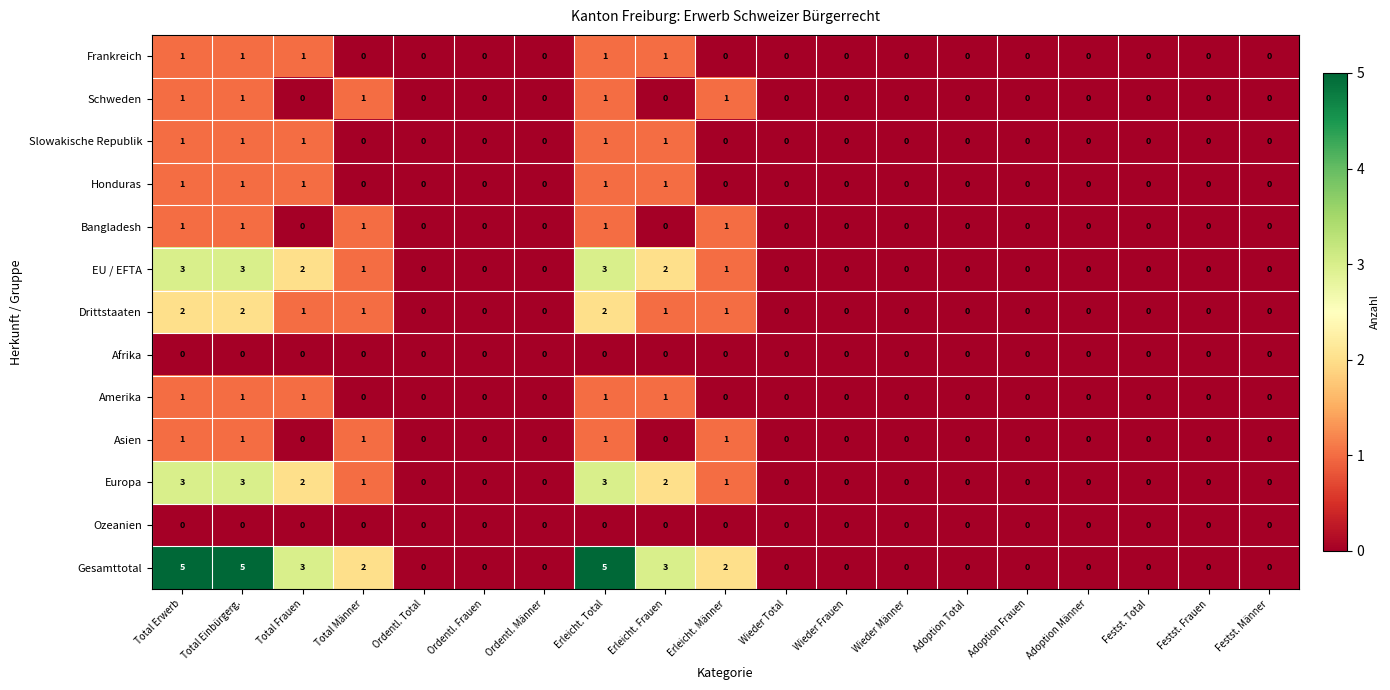

Is the value of Amerika at Erleicht. Frauen greater than the value of EU / EFTA at Adoption Frauen?

Yes